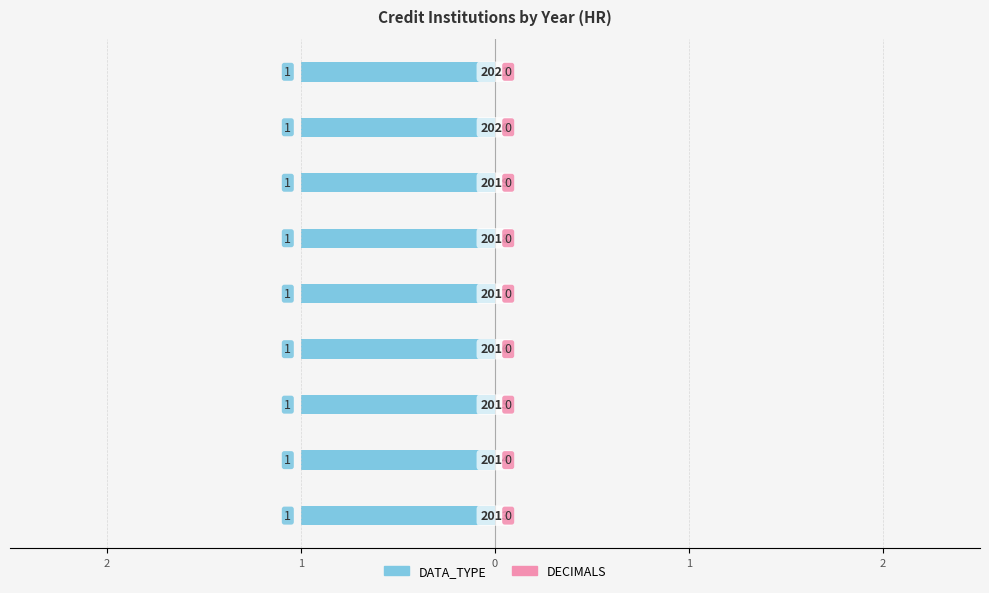

How many groups of bars are there?

9